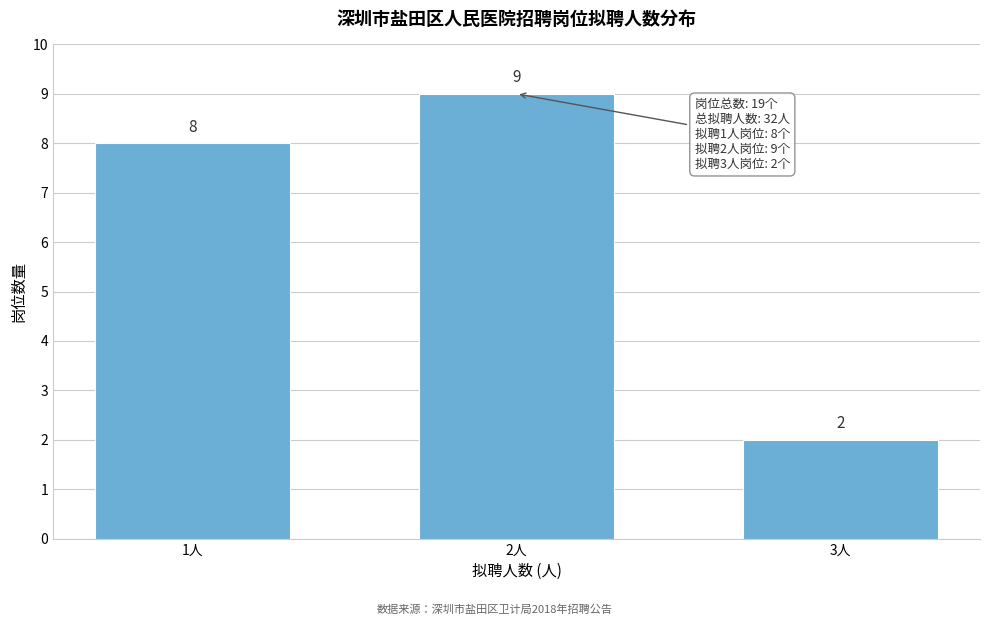

Reading left to right, extract all data points from this chart.

1人=8	2人=9	3人=2